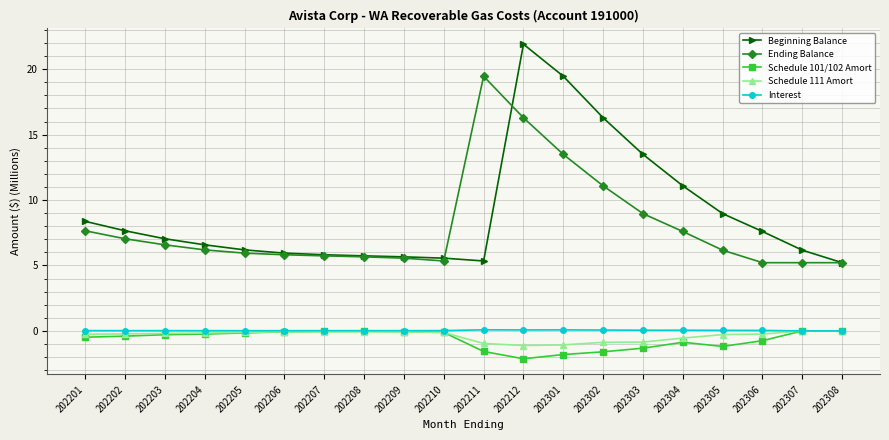

Is it true that Beginning Balance equals 5.7 at 202208?

True